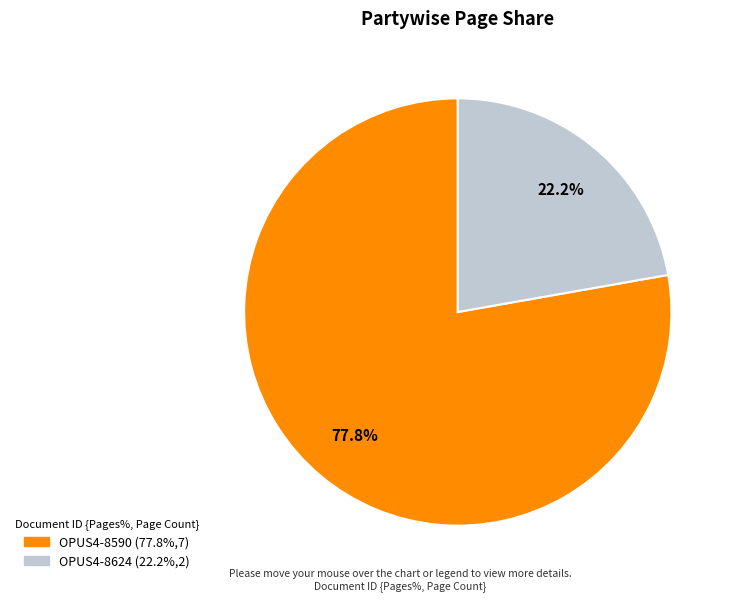

What is the ratio of the value at OPUS4-8590 to the value at OPUS4-8624?

3.5